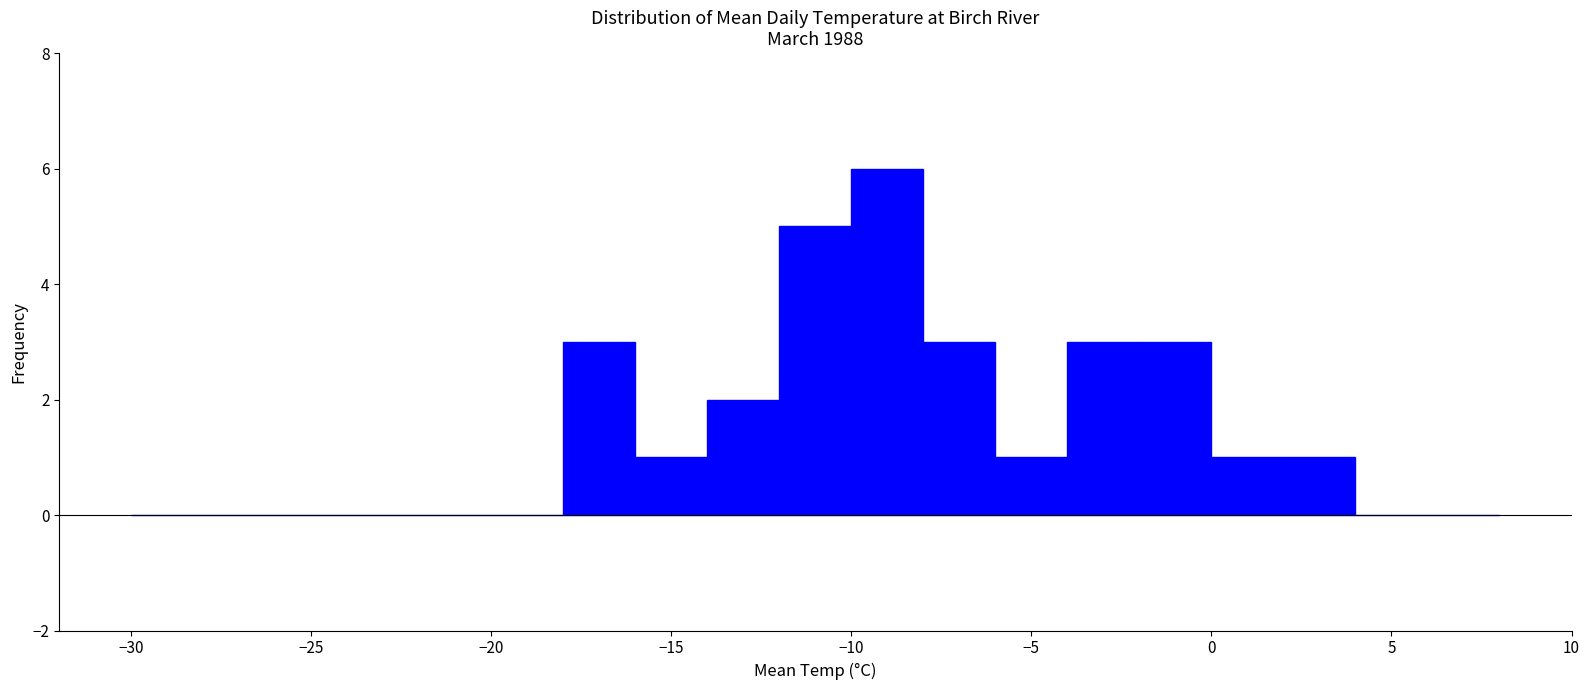

Which range on the x-axis has the tallest bar?

-10 to -8